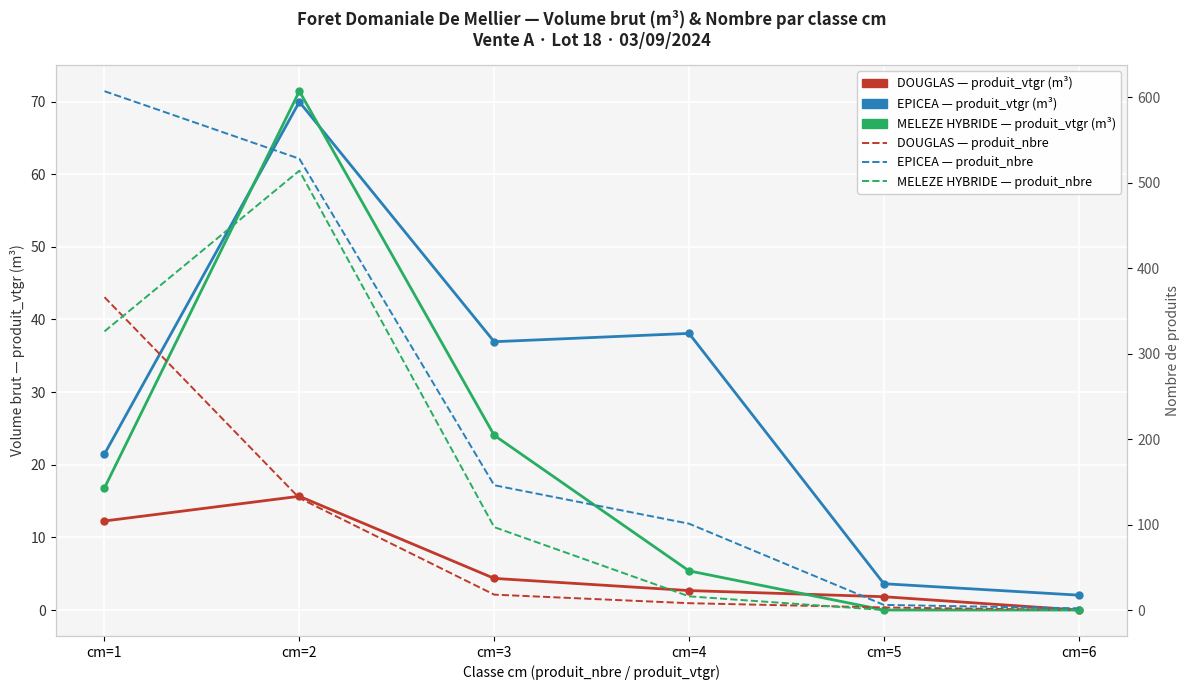

What value does the EPICEA — produit_nbre series have at cm=3?

146.0